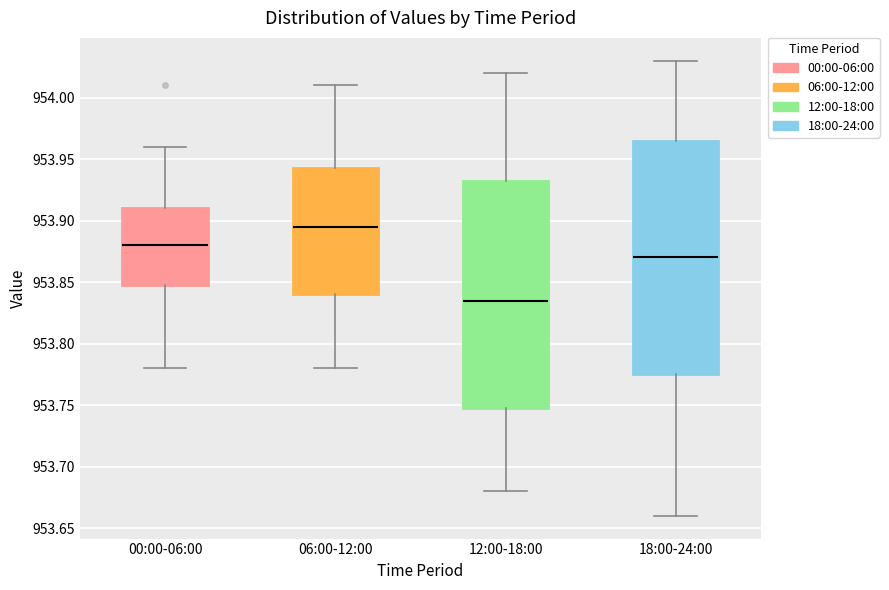

Reading left to right, transcribe this box plot: for each box, give where its median line is, the range the box spans, and where its two whiskers end, as read against the y-axis. The values are not printed on the chart, so give them approximately, as read against the axis.

00:00-06:00: median 953.880, box 953.850 to 953.910, whiskers 953.780 to 953.960
06:00-12:00: median 953.895, box 953.840 to 953.945, whiskers 953.780 to 954.010
12:00-18:00: median 953.835, box 953.750 to 953.935, whiskers 953.680 to 954.020
18:00-24:00: median 953.870, box 953.775 to 953.965, whiskers 953.660 to 954.030